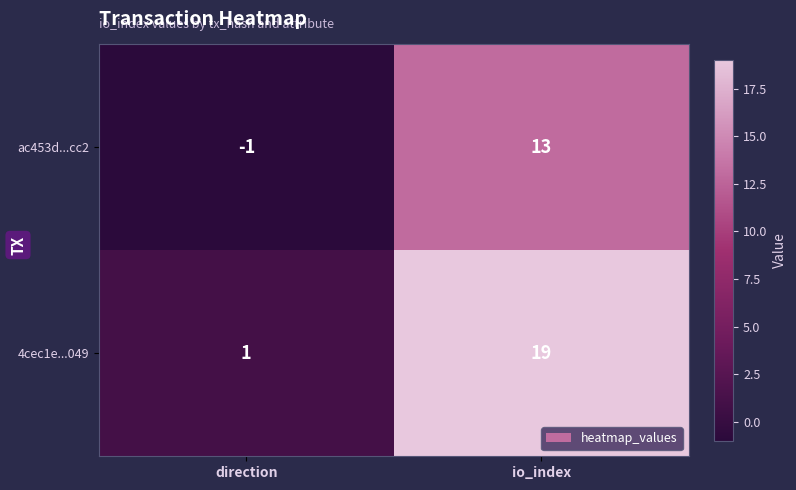

At which category is the sum across all series the highest?

io_index